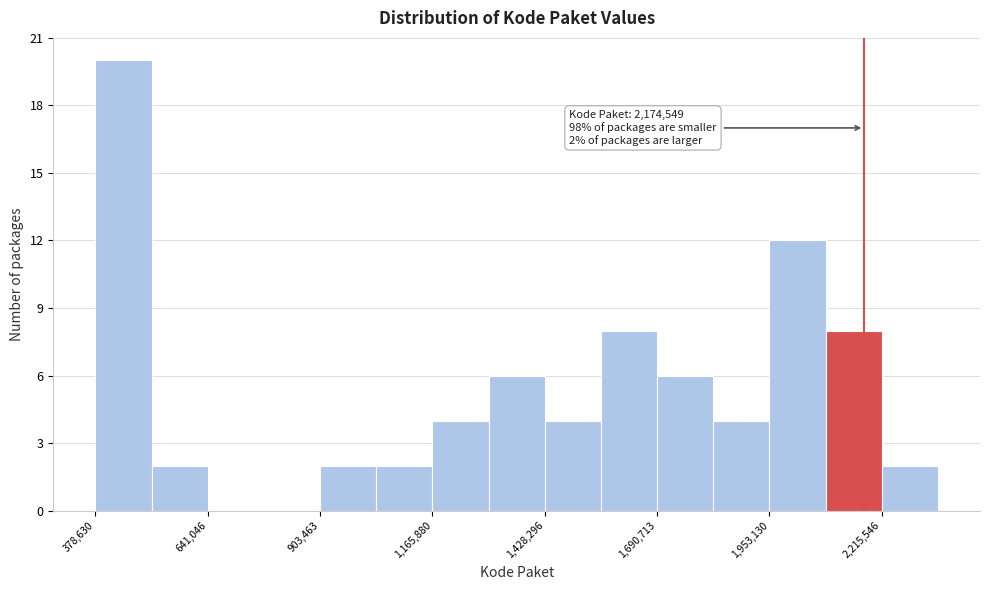

Around what value on the x-axis is the tallest bar? Give the approximate position of its centre, as read against the axis.

450000